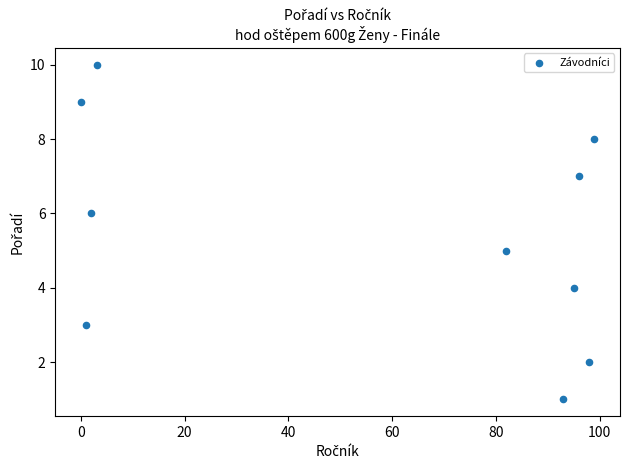

What is the average X value?

57